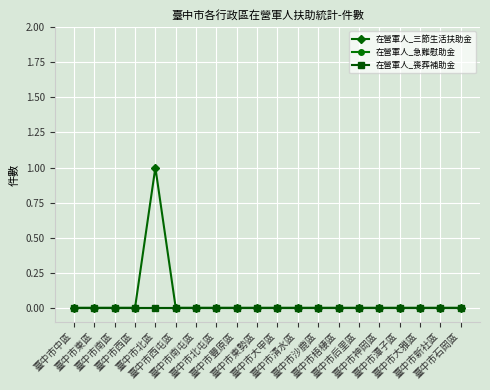

Which series has the largest range (max minus min)?

在營軍人_三節生活扶助金